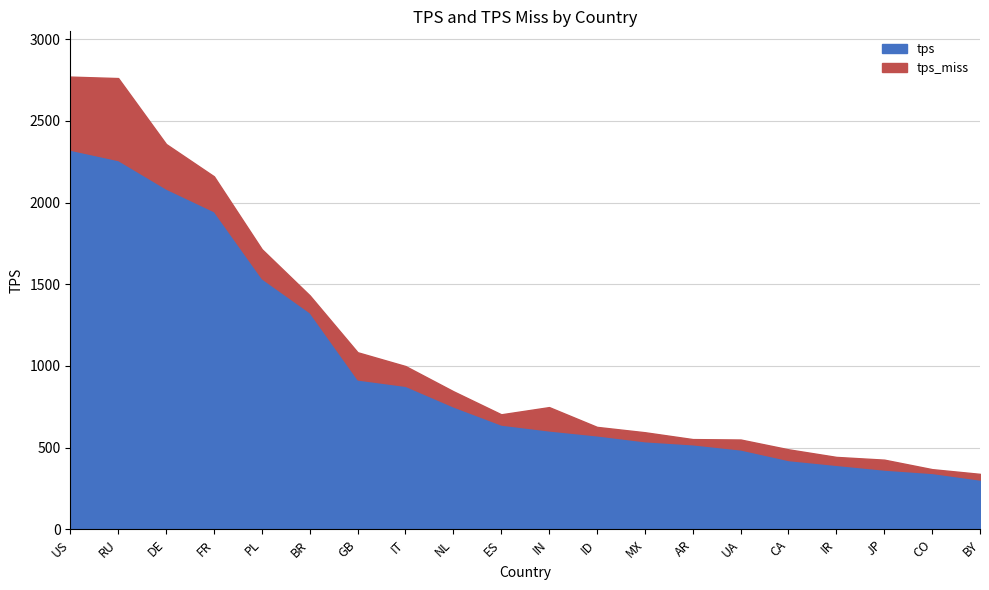

At which category does tps_miss reach its first local valley?

BR